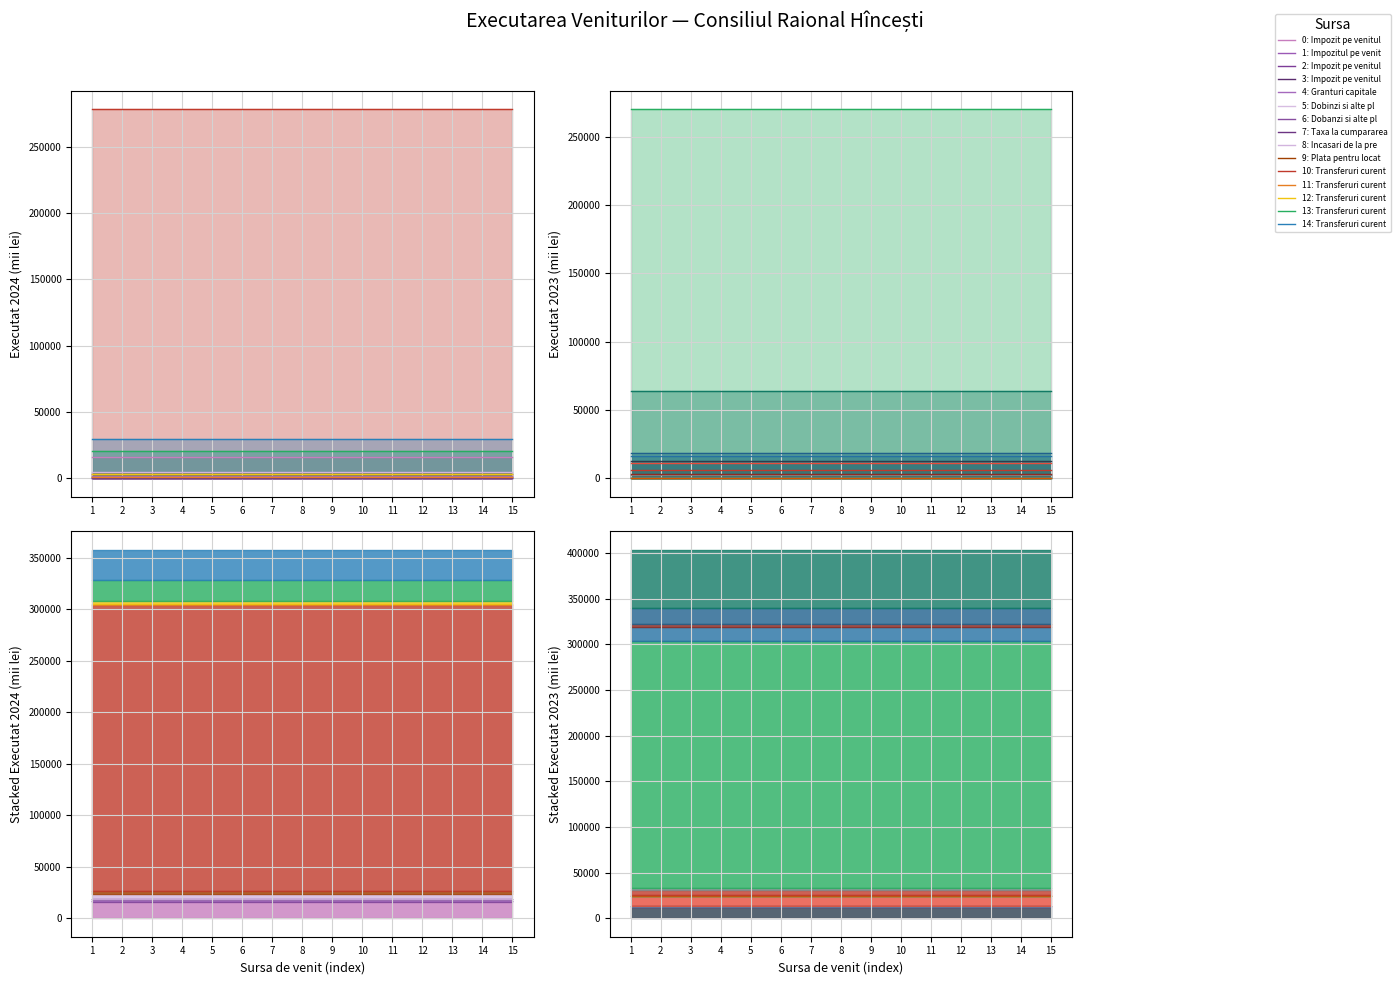

At which label does Executat 2024 reach its minimum?

2